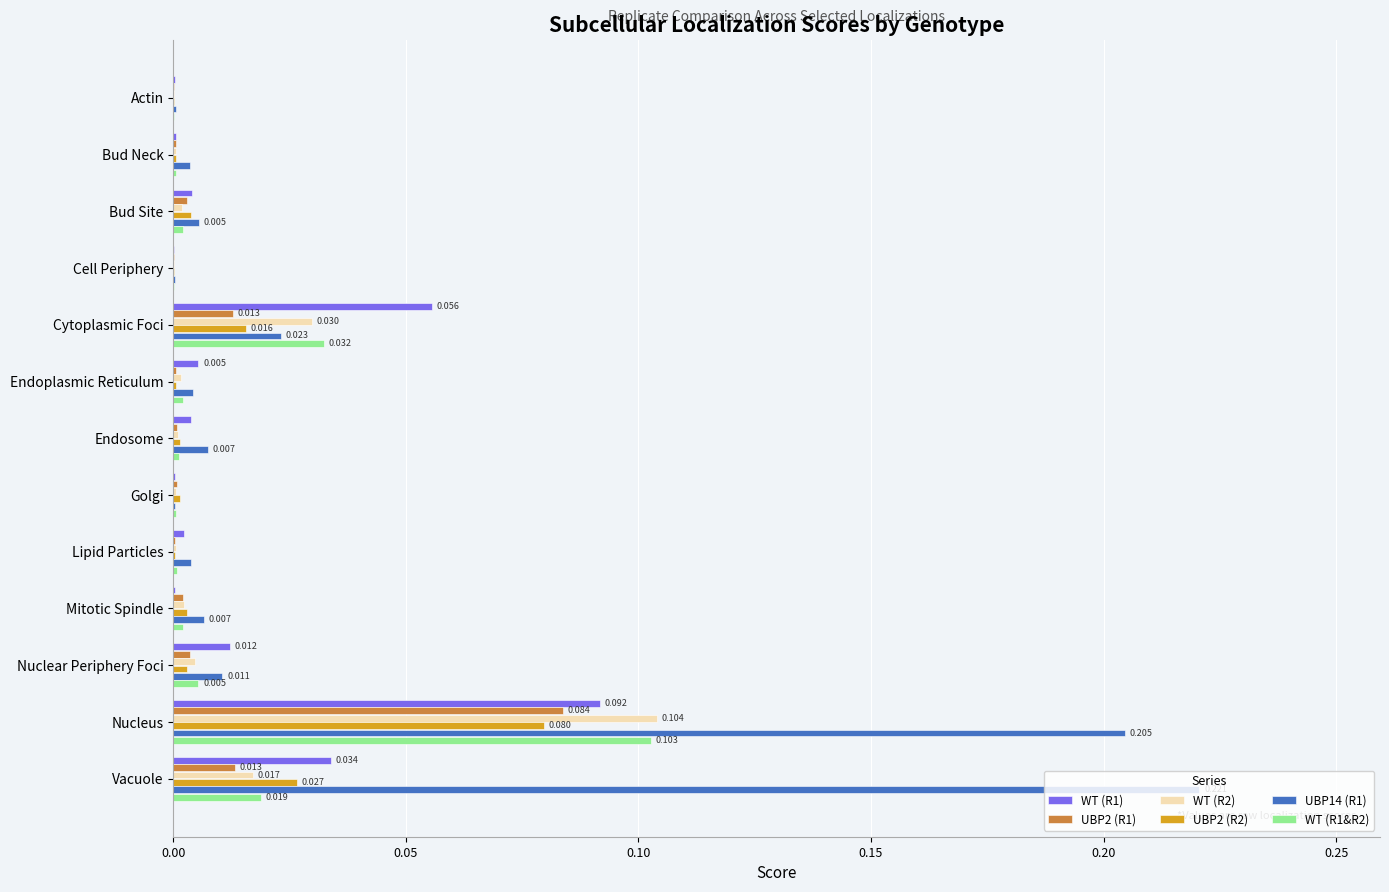

How many categories are shown in the chart?

13